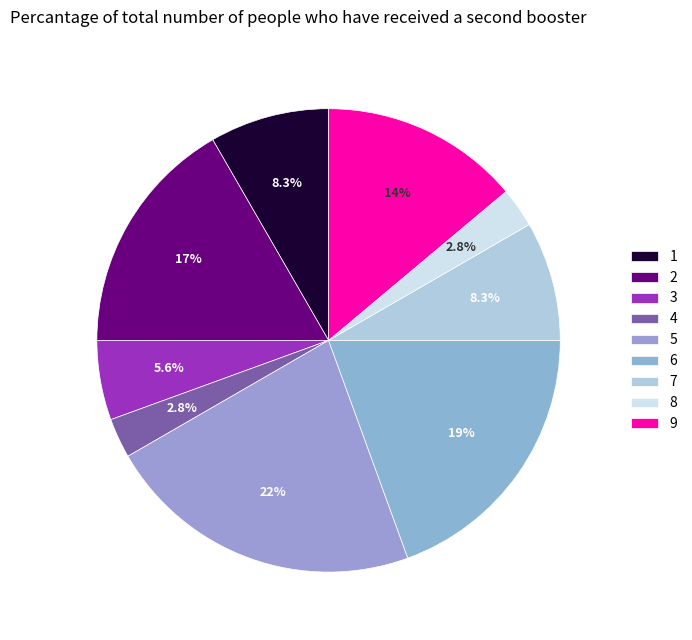

Count the number of slices in the pie.

9